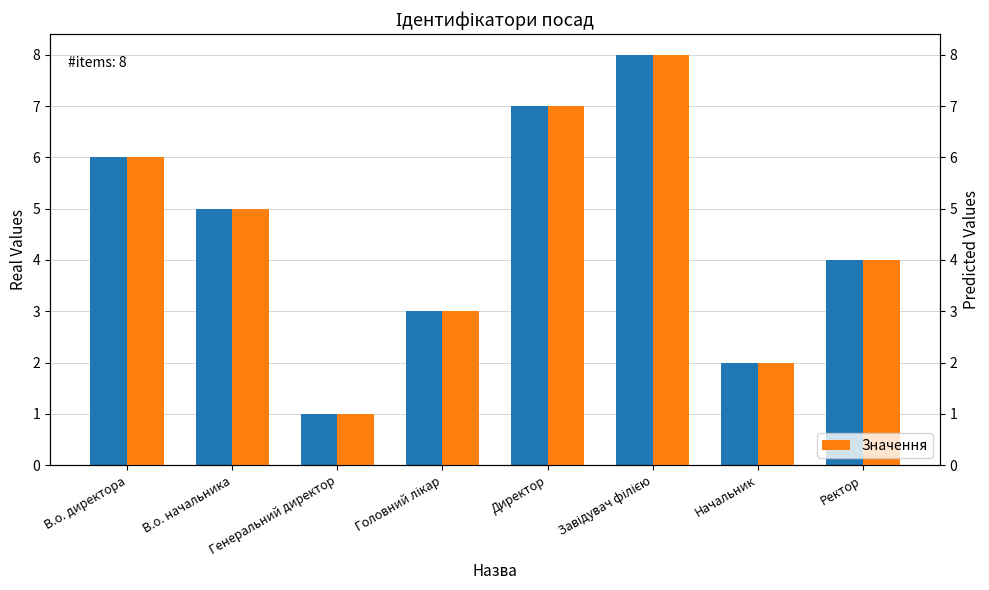

At how many categories does at least one series exceed 1?

7